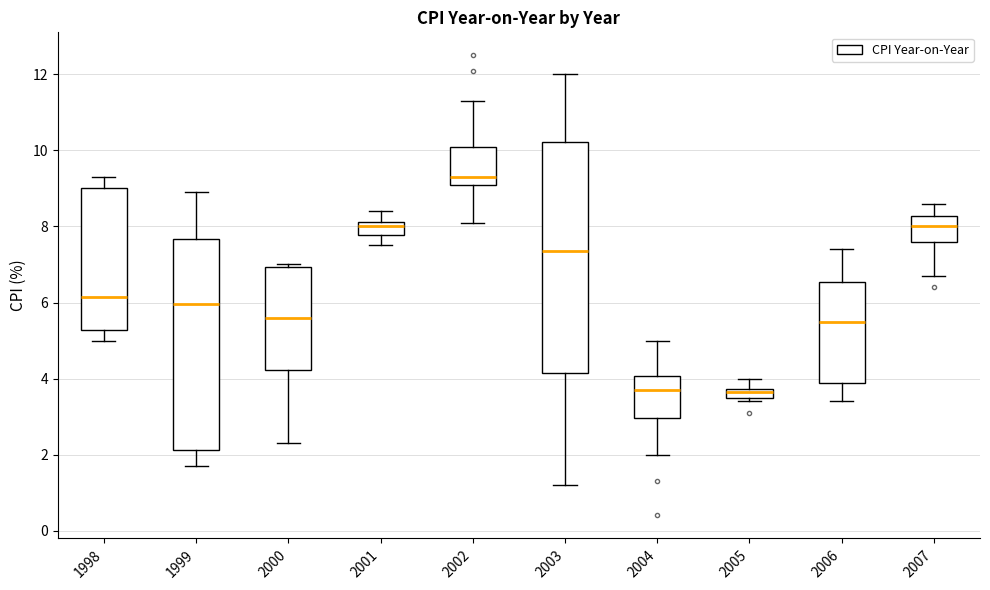

Comparing the boxes themselves (not the whiskers), which one is the tallest?

2003